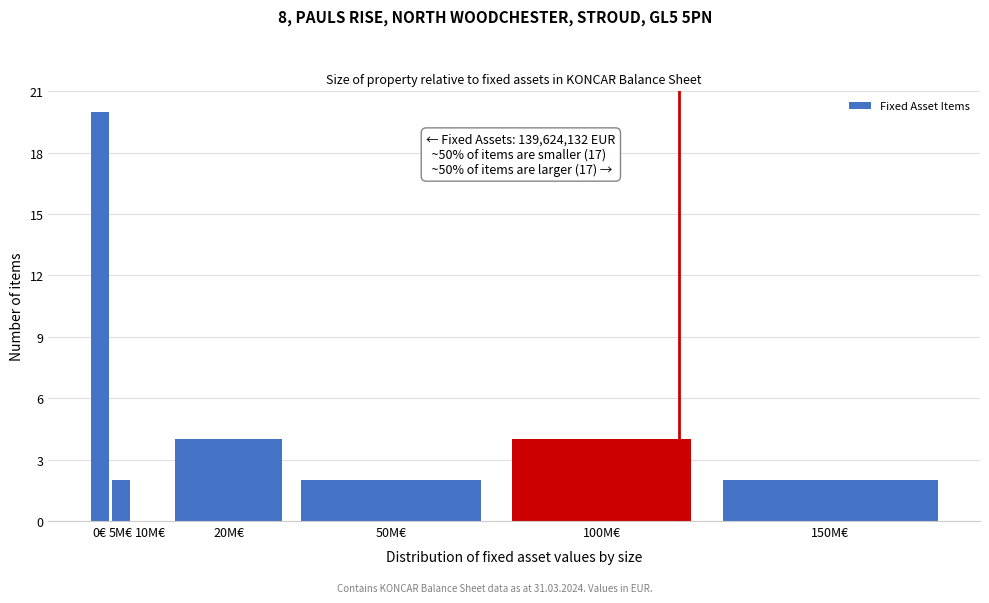

Reading left to right, what are all the values shown in this chart?

0€=20	5M€=2	10M€=0	20M€=4	50M€=2	100M€=4	150M€=2